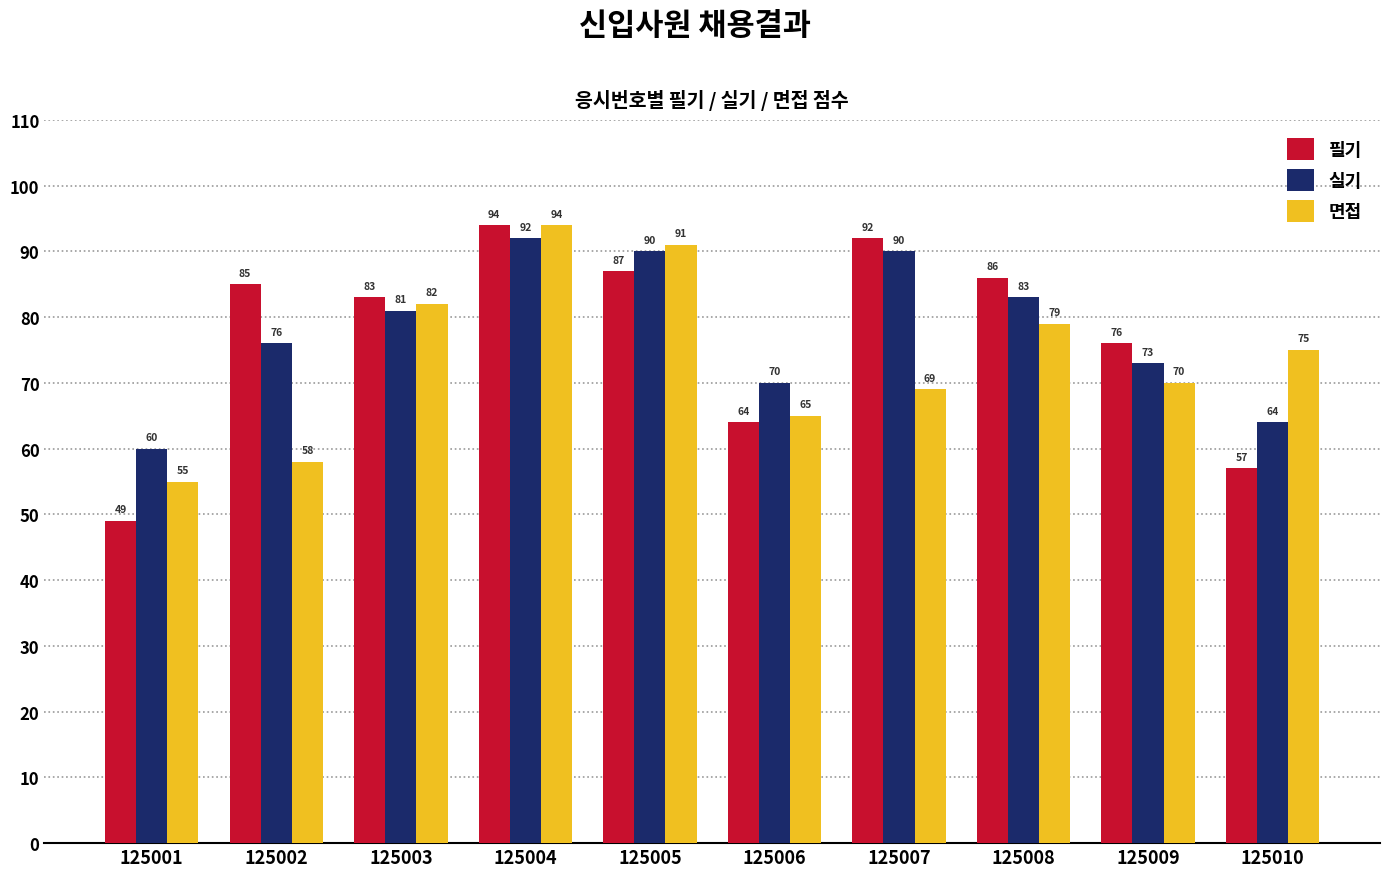

What is the minimum value for 실기?

60